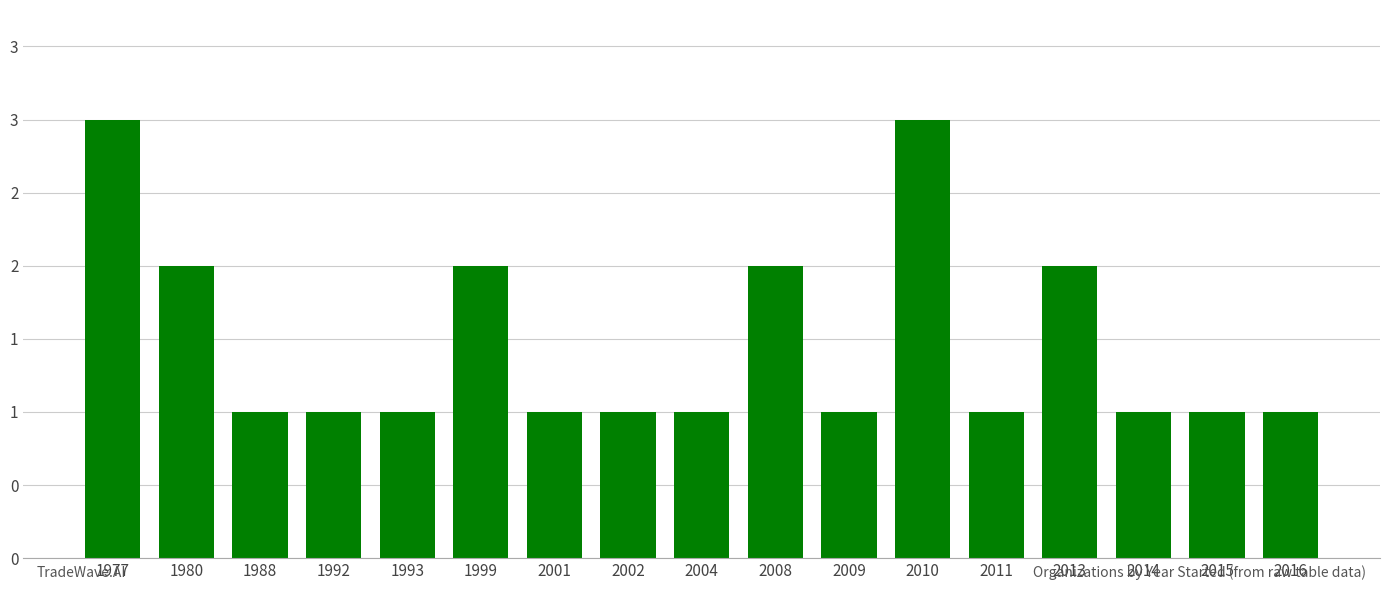

What is the difference between the maximum and minimum values?

2